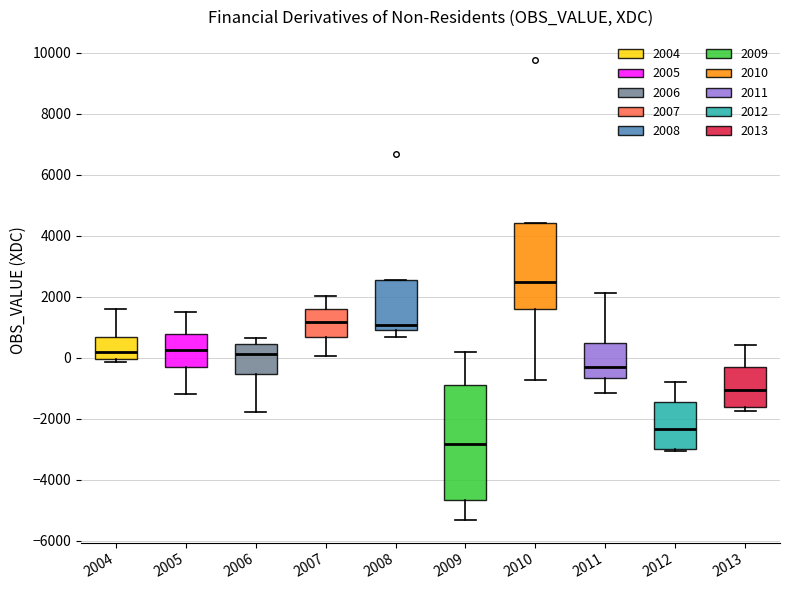

Reading left to right, transcribe this box plot: for each box, give where its median line is, the range the box spans, and where its two whiskers end, as read against the y-axis. The values are not printed on the chart, so give them approximately, as read against the axis.

2004: median 200, box 0 to 600, whiskers -200 to 1600
2005: median 200, box -200 to 800, whiskers -1200 to 1600
2006: median 200, box -600 to 400, whiskers -1800 to 600
2007: median 1200, box 600 to 1600, whiskers 0 to 2000
2008: median 1000 (just above the box's lower edge), box 1000 to 2600, whiskers 600 to 2600
2009: median -2800, box -4600 to -800, whiskers -5400 to 200
2010: median 2400, box 1600 to 4400, whiskers -800 to 4400
2011: median -200, box -600 to 400, whiskers -1200 to 2200
2012: median -2400, box -3000 to -1400, whiskers -3000 (just below the box's lower edge) to -800
2013: median -1000, box -1600 to -200, whiskers -1800 to 400